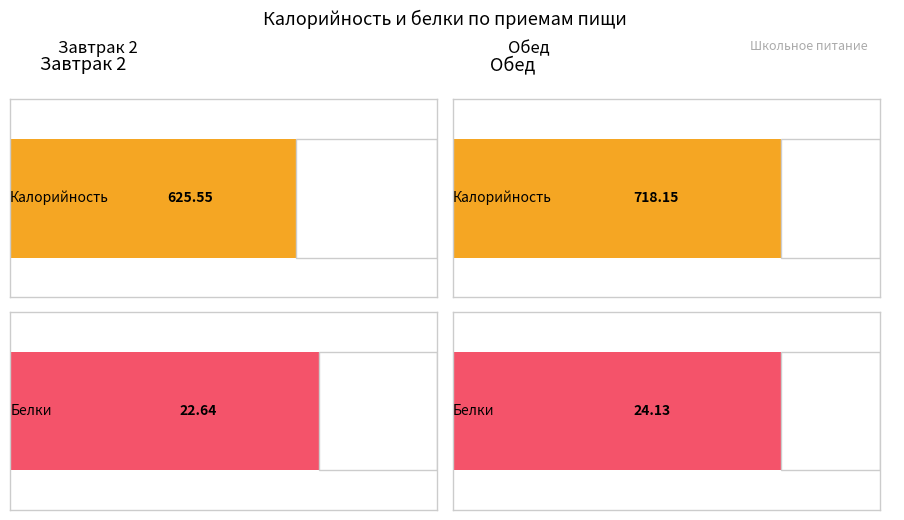

True or false: Белки has a value of 9.5 at Завтрак 2.

False